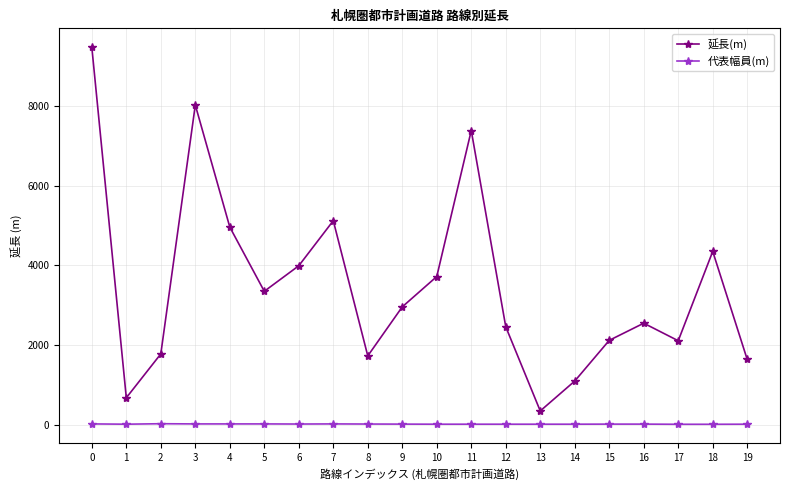

At 2, list the series in order from smallest to largest.

代表幅員(m), 延長(m)